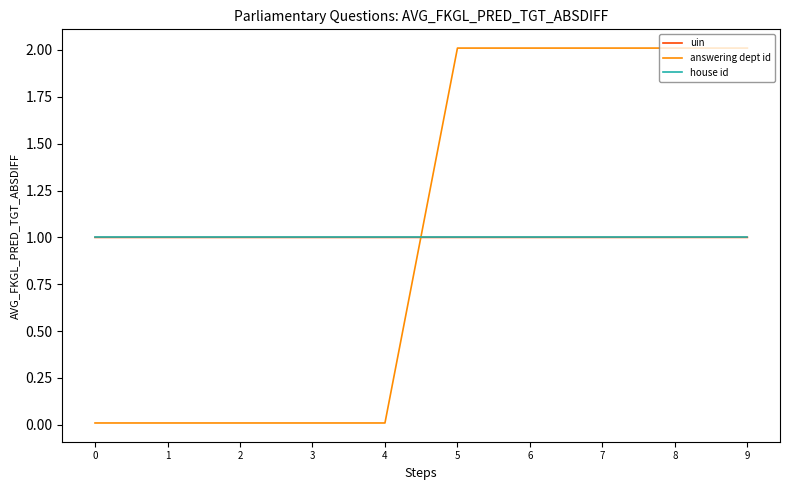

What are all the series names shown in the legend?

uin, answering dept id, house id